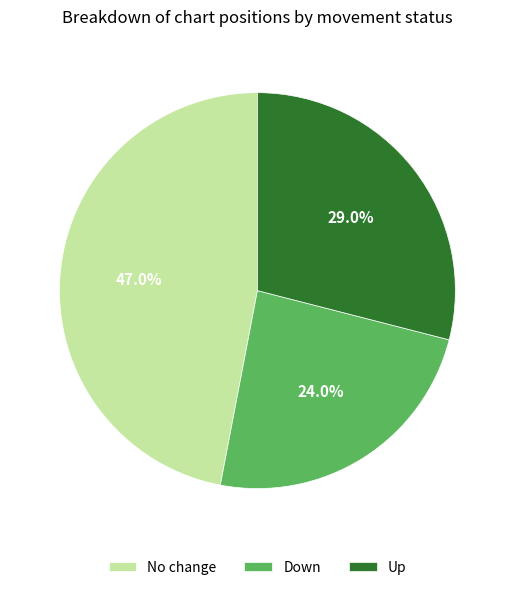

Which slice is the smallest?

Down